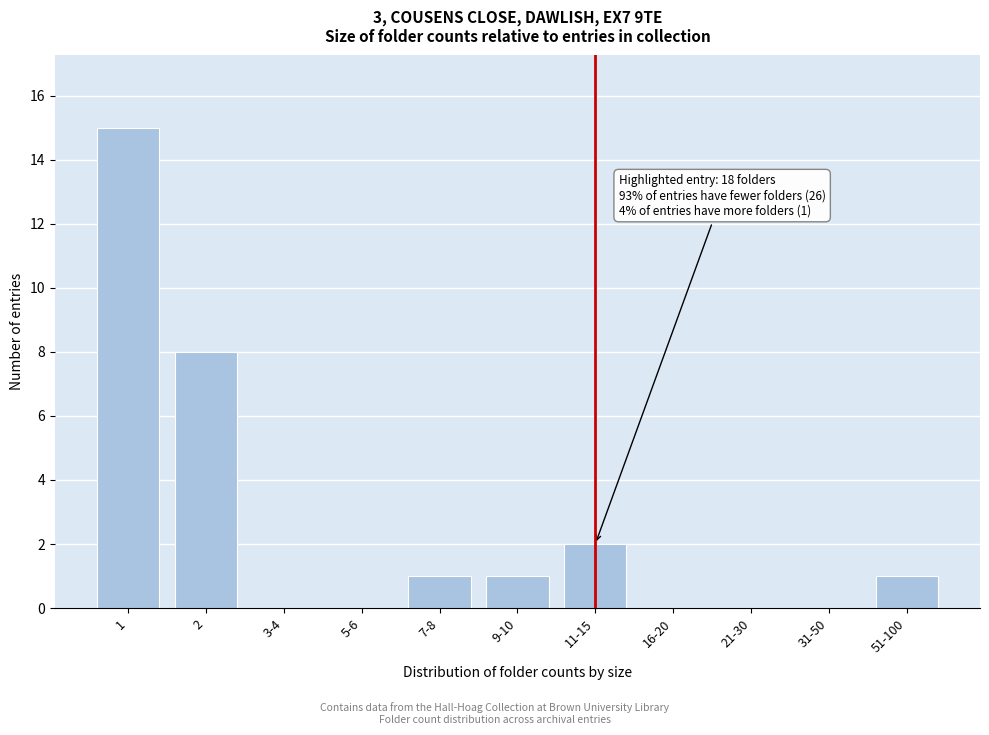

Reading right to left, transcribe all the data shown in this chart.

51-100=1	31-50=0	21-30=0	16-20=0	11-15=2	9-10=1	7-8=1	5-6=0	3-4=0	2=8	1=15